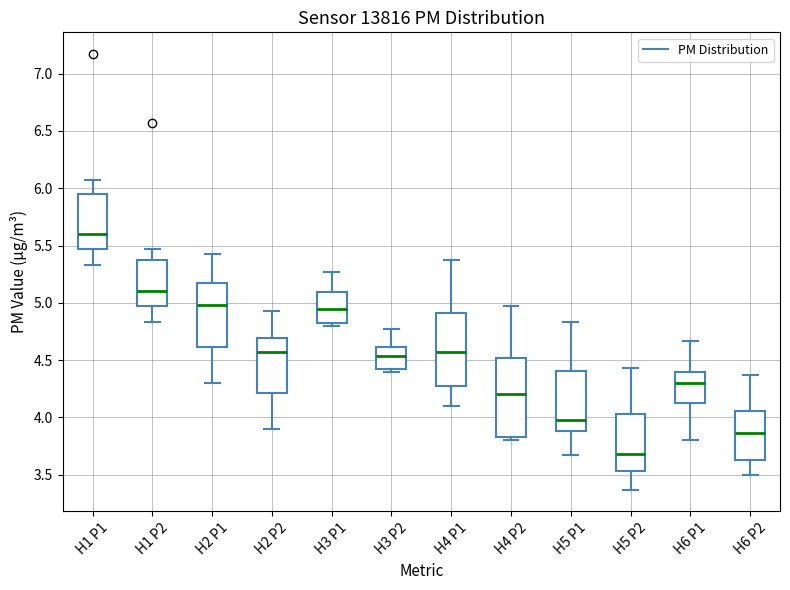

Which box's median line is the highest?

H1 P1